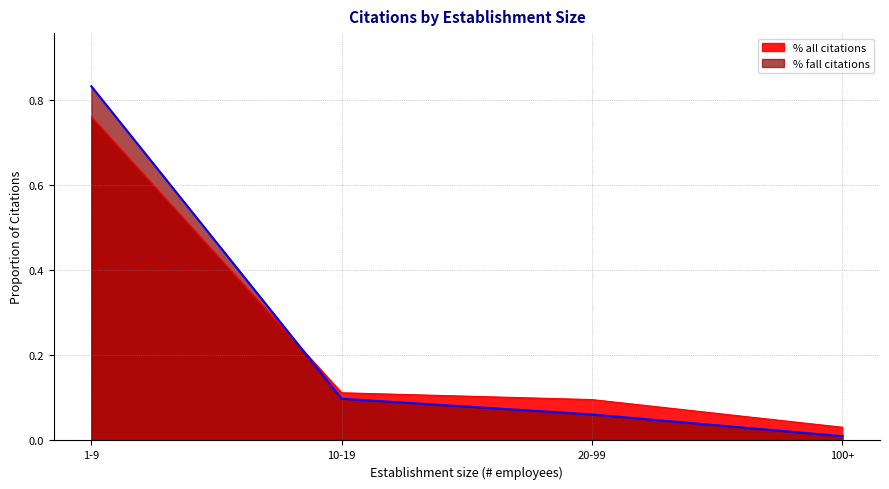

What are all the series names shown in the legend?

% all citations, % fall citations